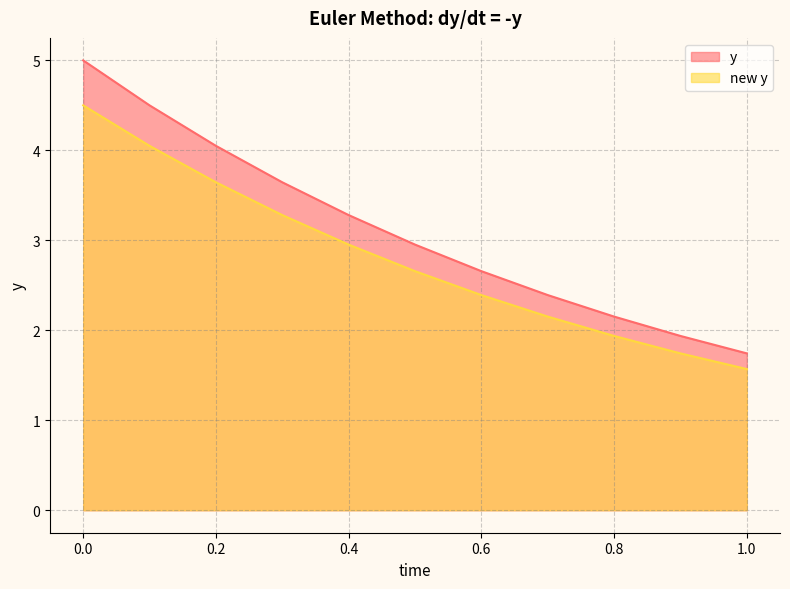

True or false: new y and y intersect in this chart.

False